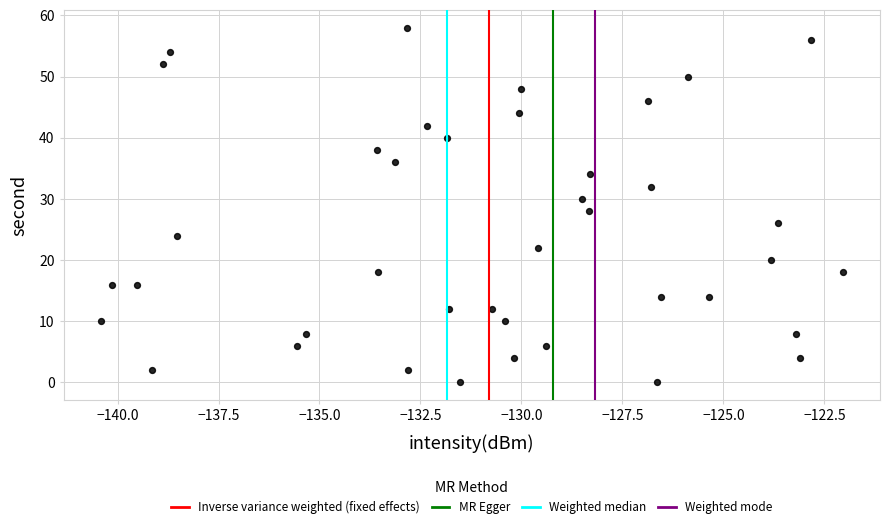

What is the range of Y values (max minus min)?

58